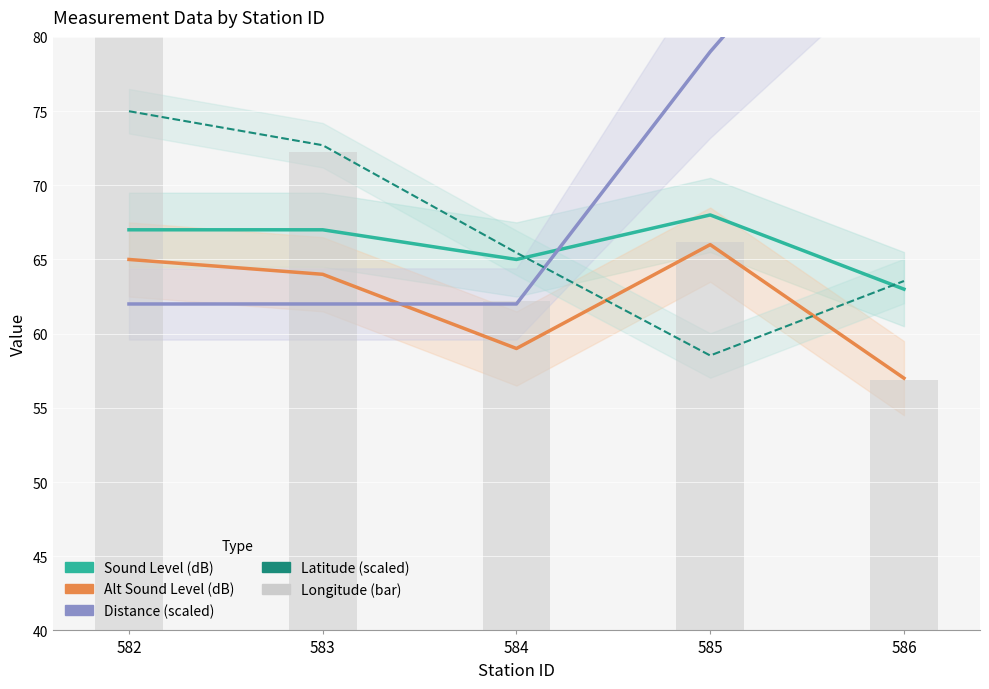

How many Distance (scaled) values are between 62 and 79?

4